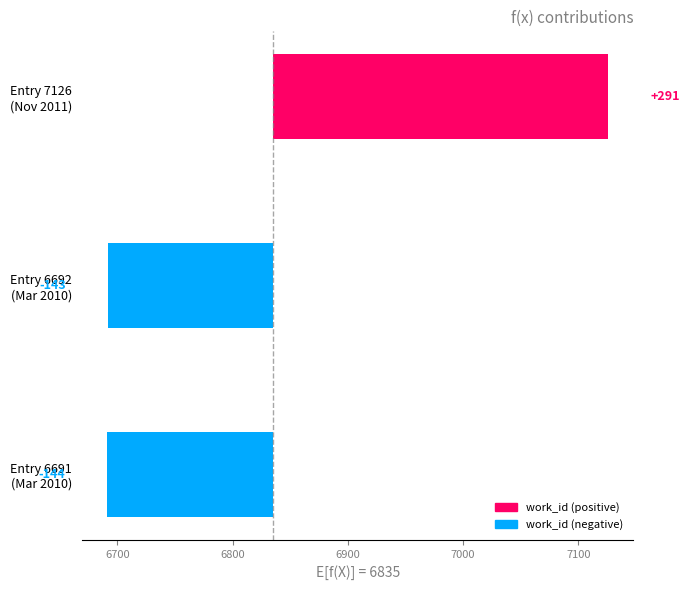

What is the value of the 1st bar from the left?

-144